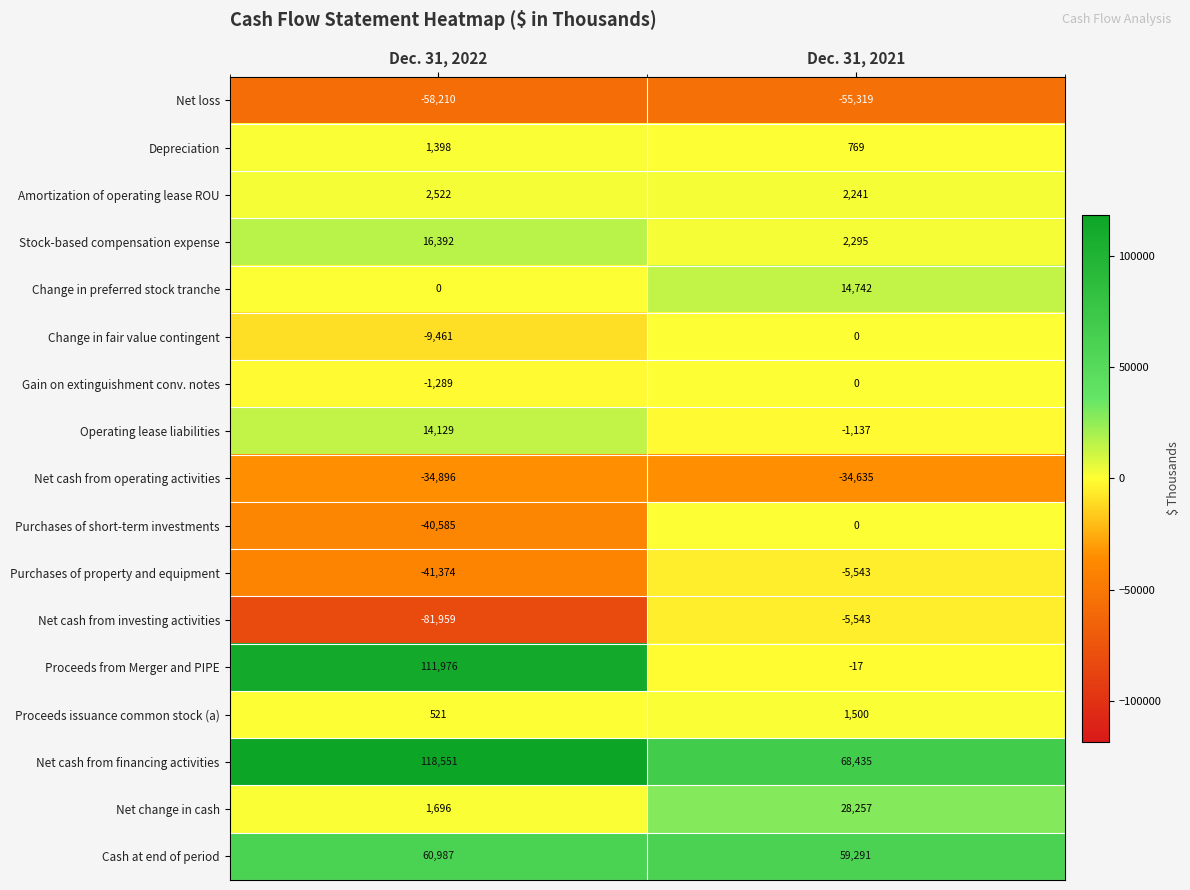

At which label is Amortization of operating lease ROU closest to 2381?

Dec. 31, 2021